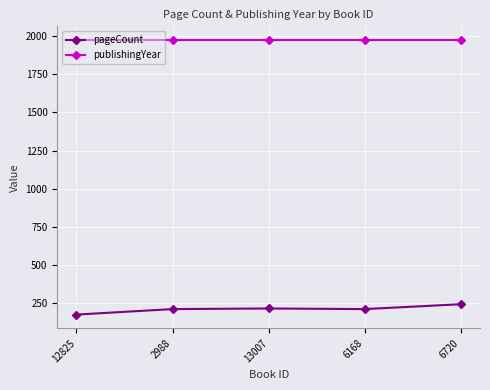

The publishingYear series shows 1976 at 6168. True or false?

True